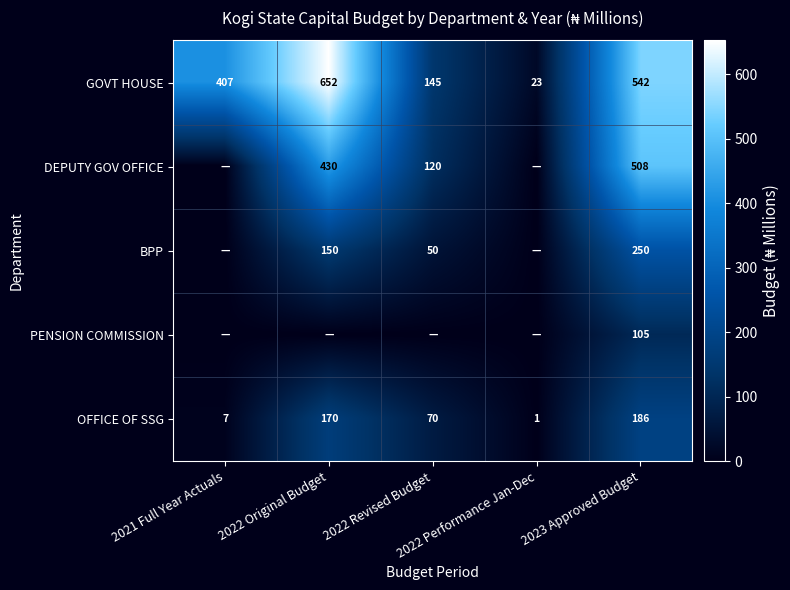

What is the lowest value of the GOVT HOUSE series?

23